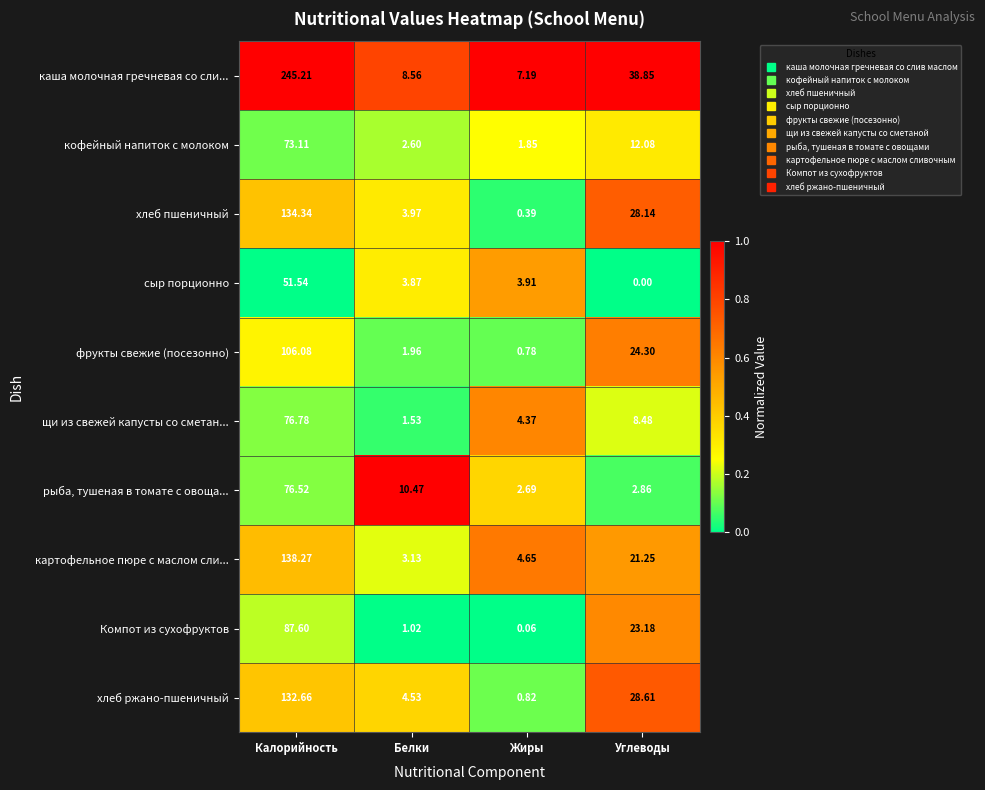

Which label corresponds to the smallest value in the chart?

Углеводы